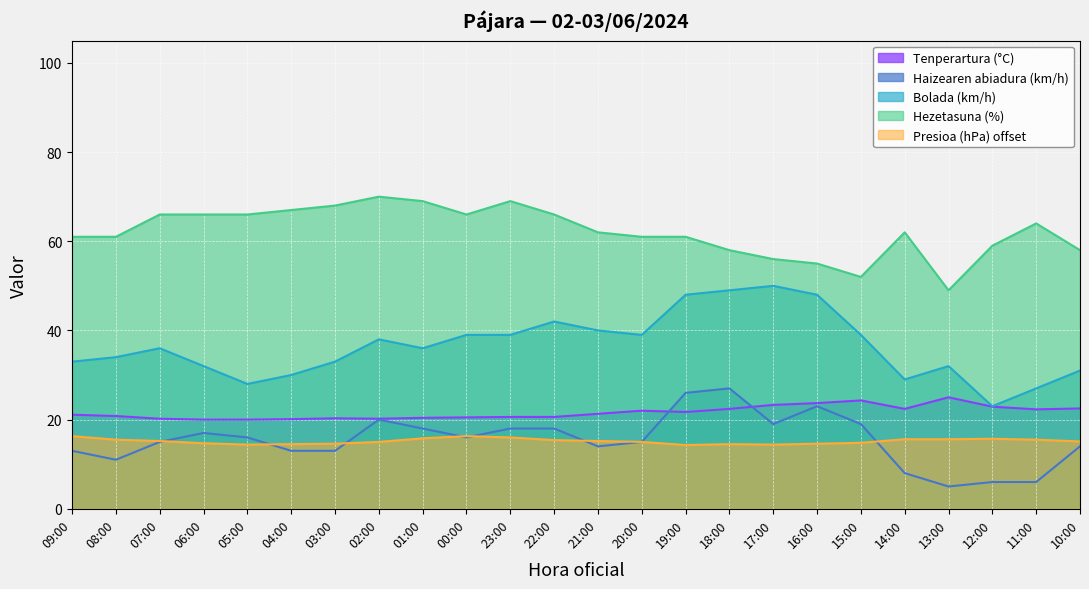

Which series has the largest range (max minus min)?

Bolada (km/h)